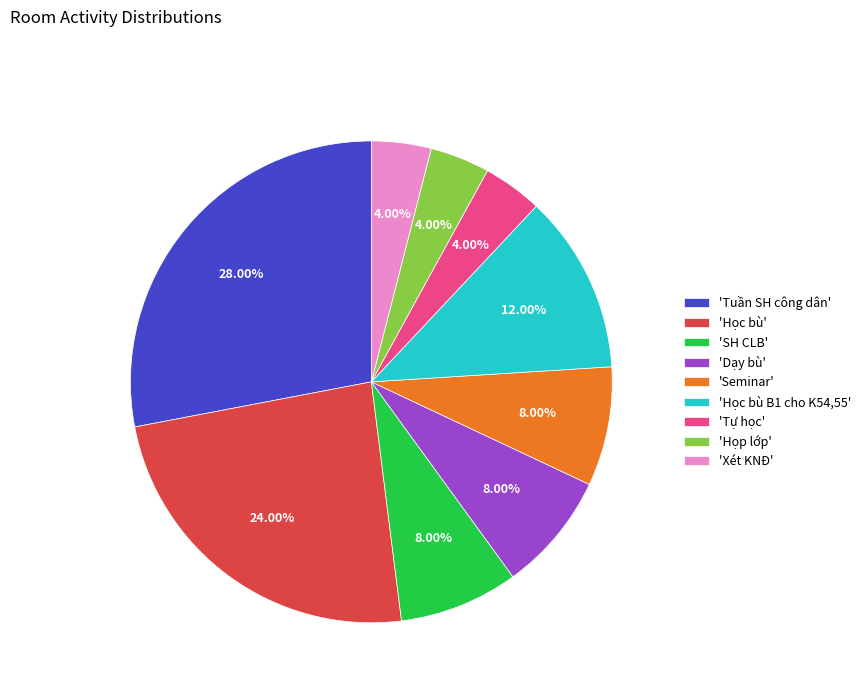

Approximately how many times larger is the value at 'Họp lớp' compared to 'Học bù B1 cho K54,55'?

0.3